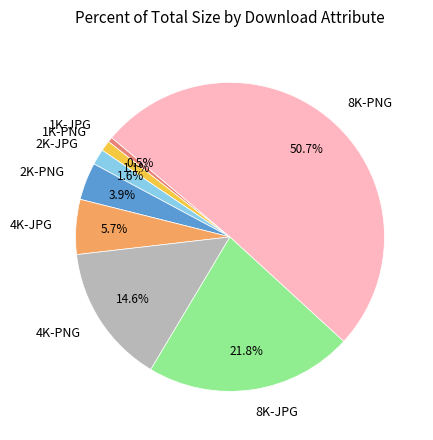

How many slices are in this pie chart?

8